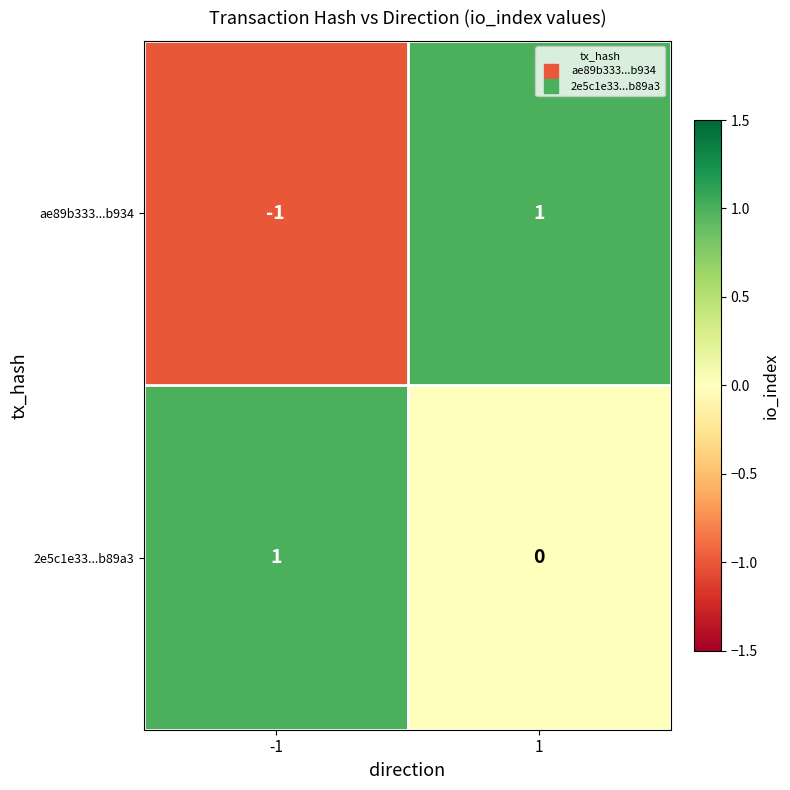

Rank the series at 1 from highest to lowest value.

ae89b333...b934, 2e5c1e33...b89a3